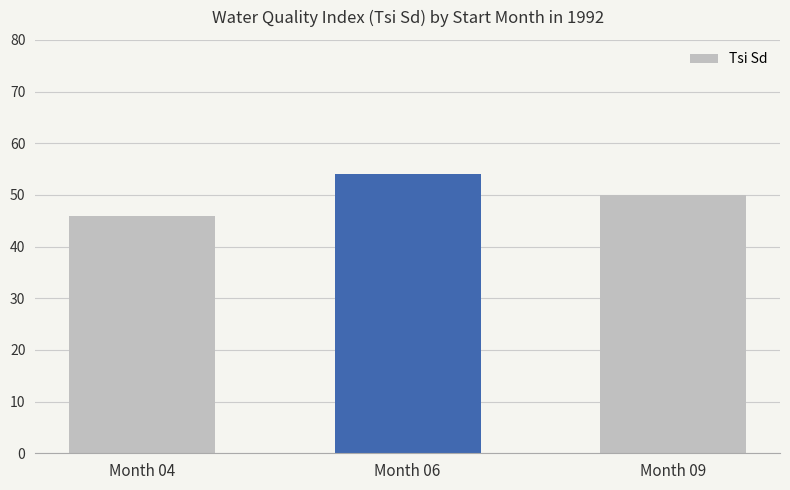

The chart shows a value of 46 at Month 04. True or false?

True